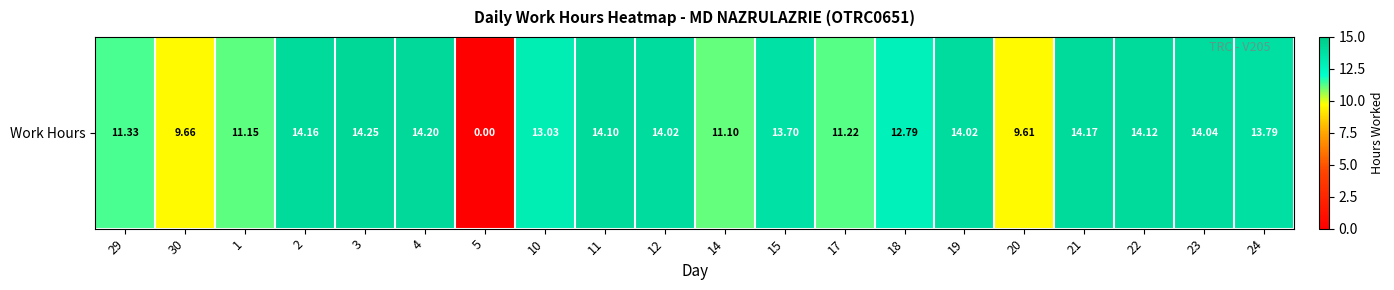

What is the ratio of the value at 17 to the value at 2?

0.8